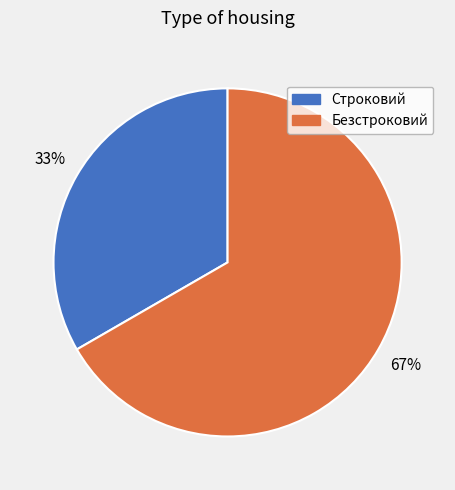

Rank the categories by value from highest to lowest.

Безстроковий, Строковий